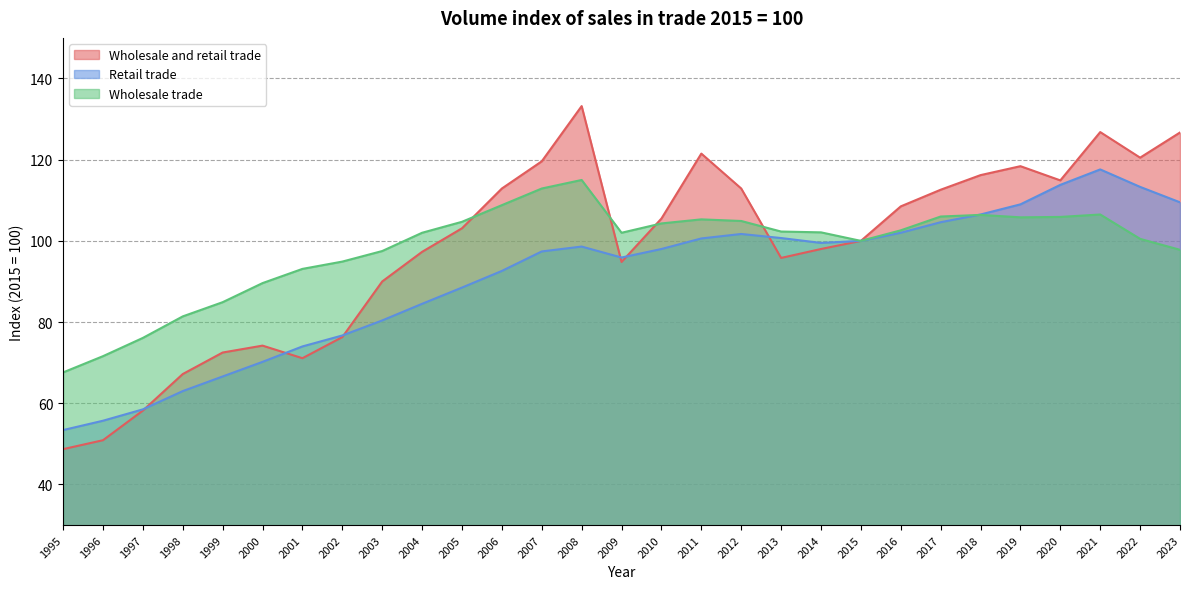

How many data points does each series have?

29